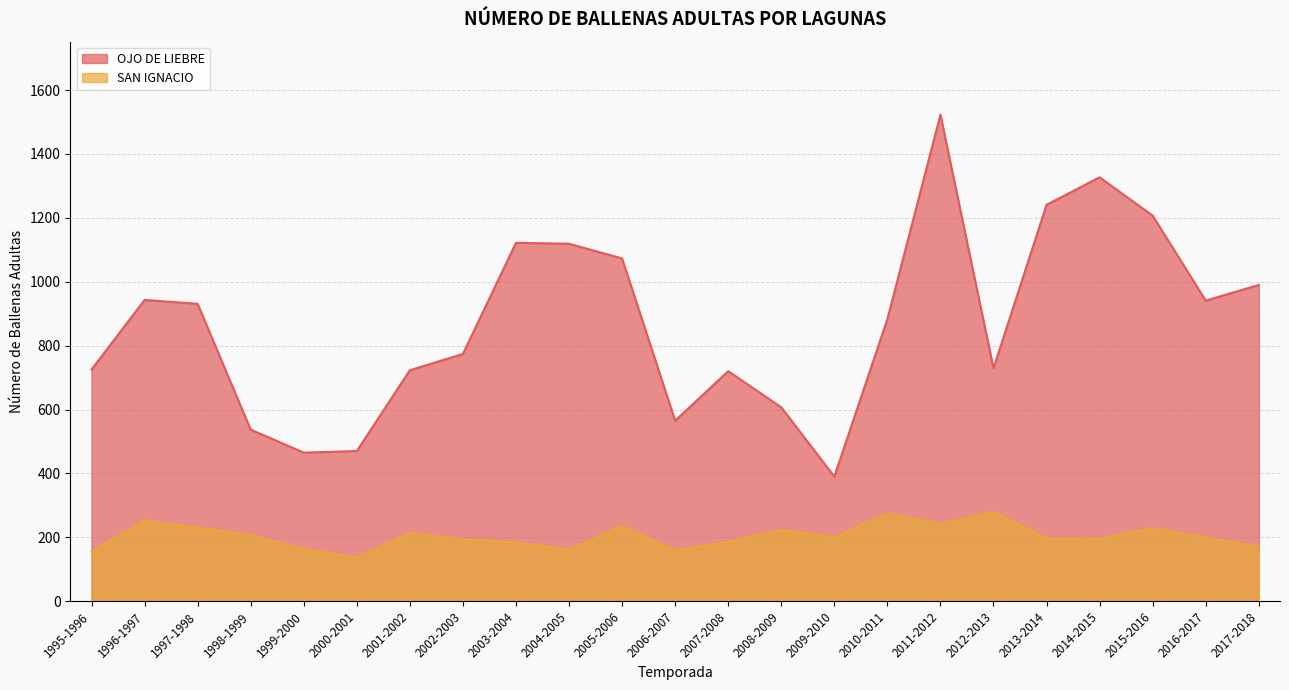

How many lines are shown in the chart?

2